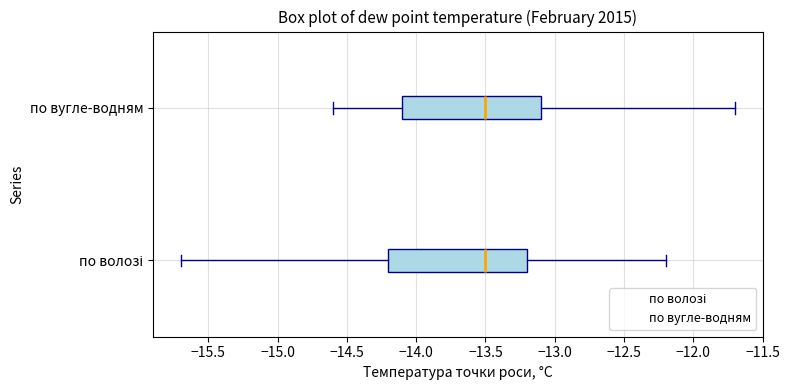

Where does the left whisker of the box for по волозі end on the x-axis? The values are not printed on the chart, so give them approximately, as read against the axis.

-15.7